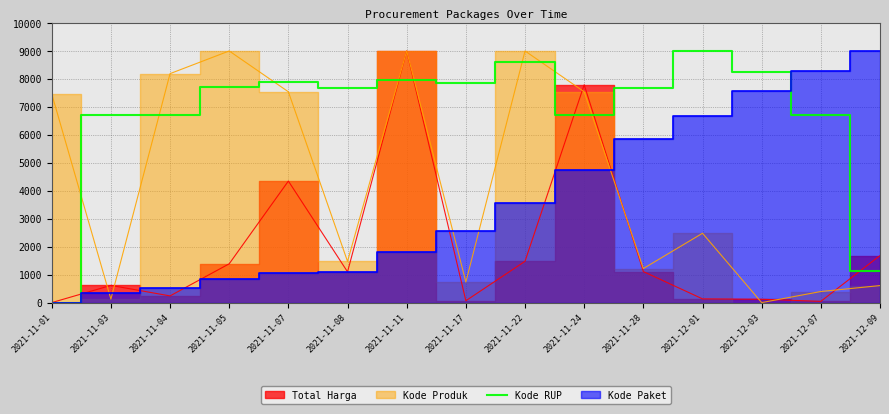

The value of Kode RUP at 2021-11-04 is 6706.0. True or false?

True